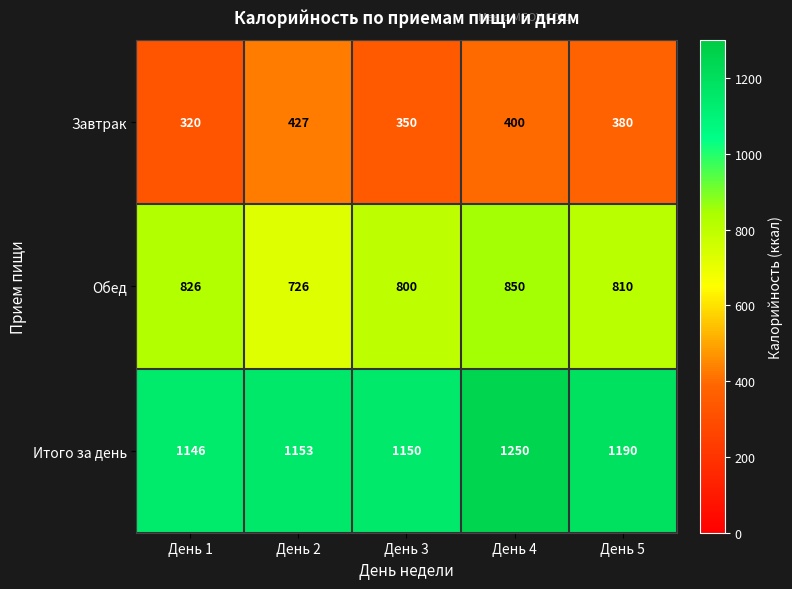

What is the difference between the highest and lowest values at День 3?

800